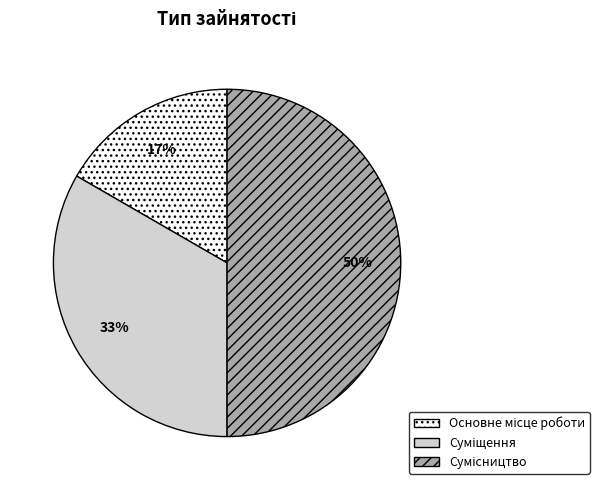

To the nearest percent, what is the difference between the largest and smallest slice percentages?

33%